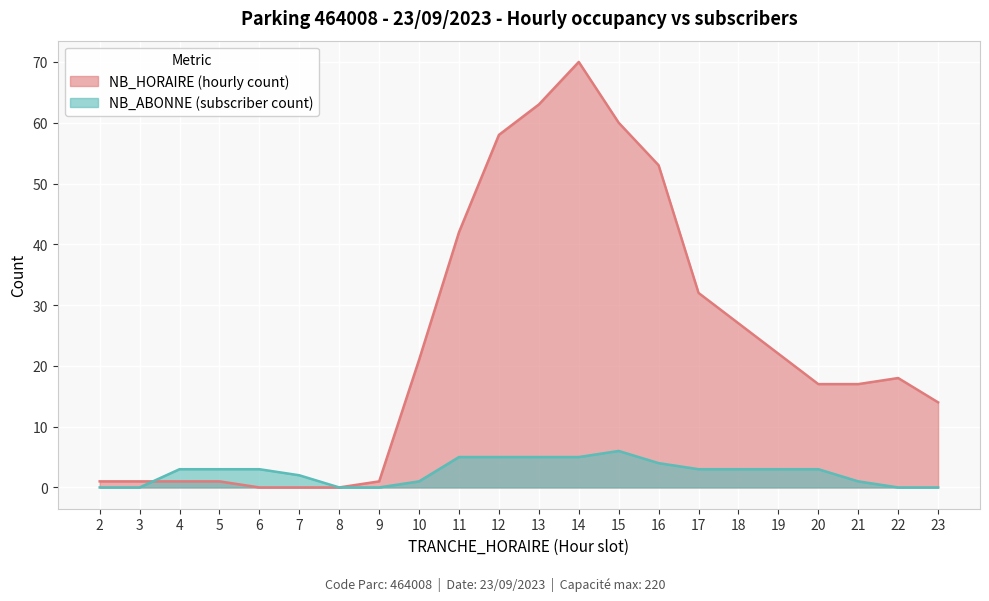

At which category does NB_ABONNE reach its first local peak?

15